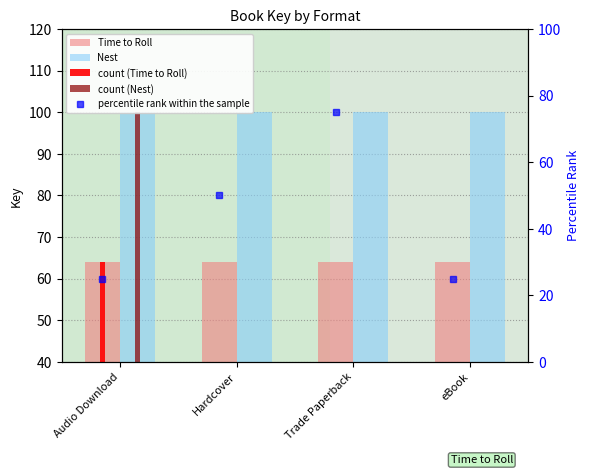

At which category does the chart reach its minimum across all series?

Audio Download